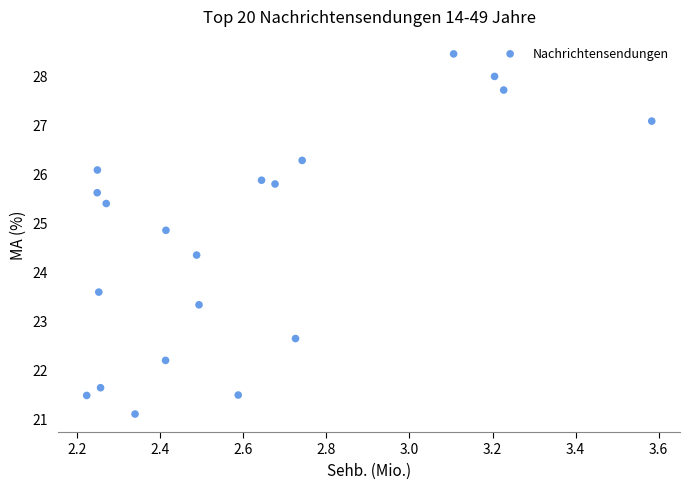

What Y value in the scatter plot is closest to 24?

24.3